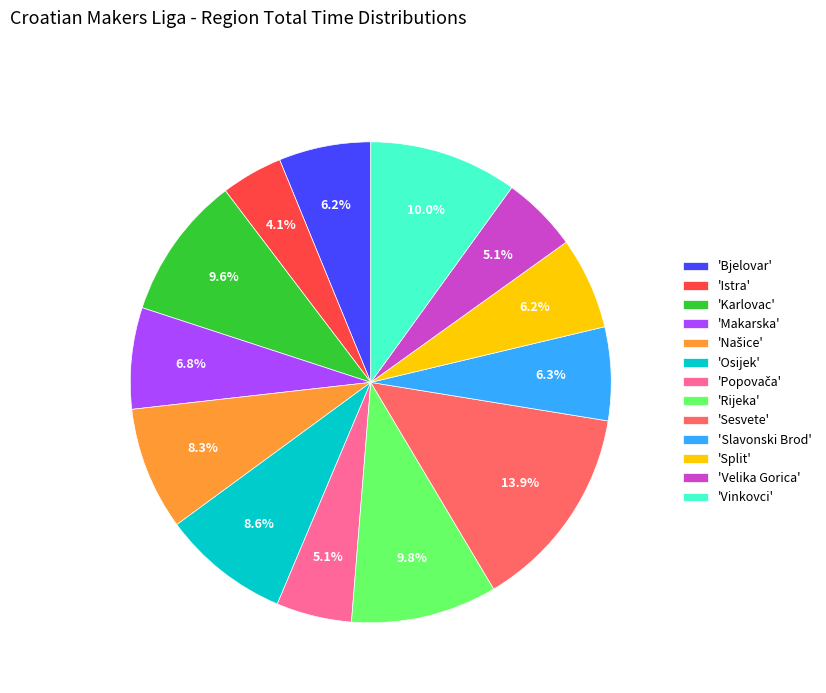

Is there any slice that represents more than half of the pie?

No